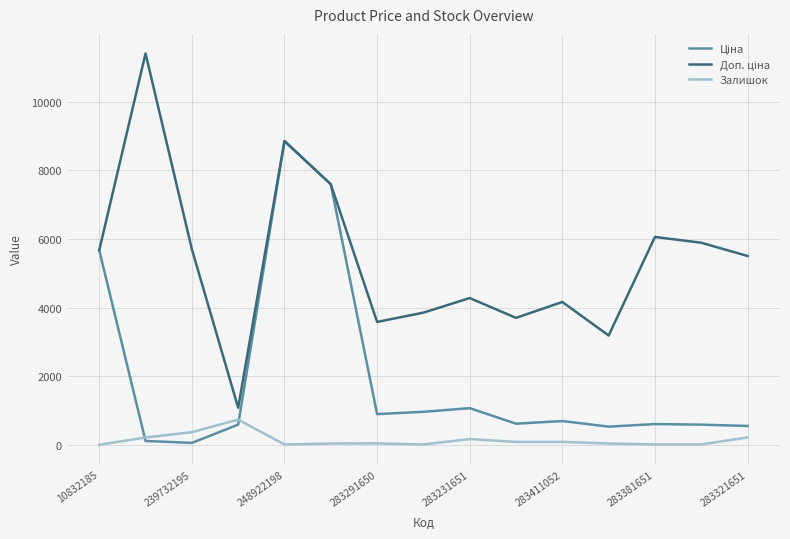

What is the greatest value displayed?

11410.0